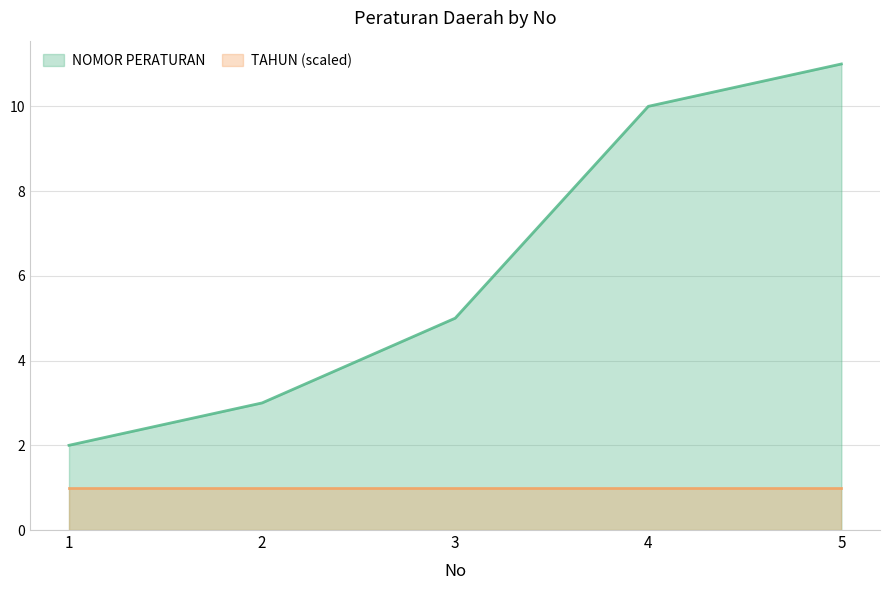

True or false: the data shows 6 at 4.

False